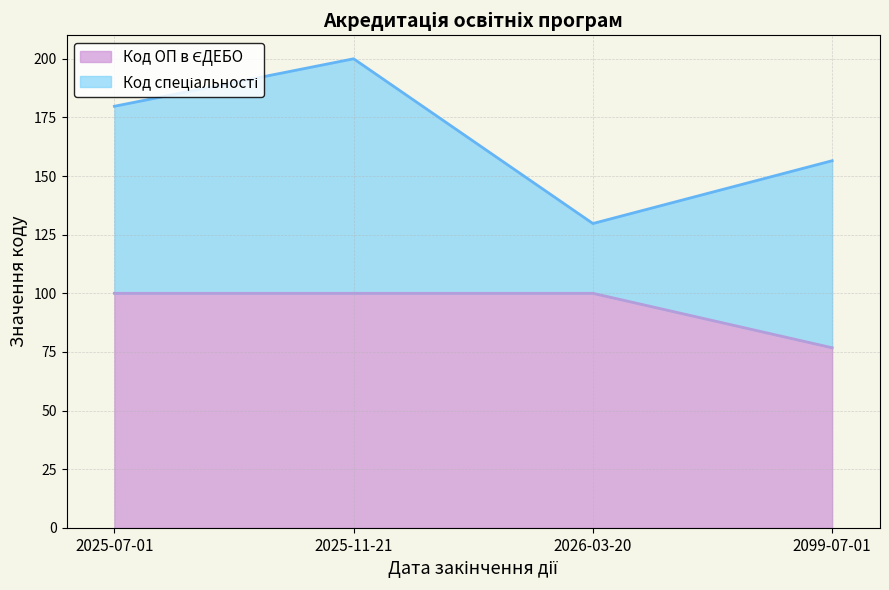

Reading left to right, extract all data points from this chart.

100.0	100.0	100.0	76.8